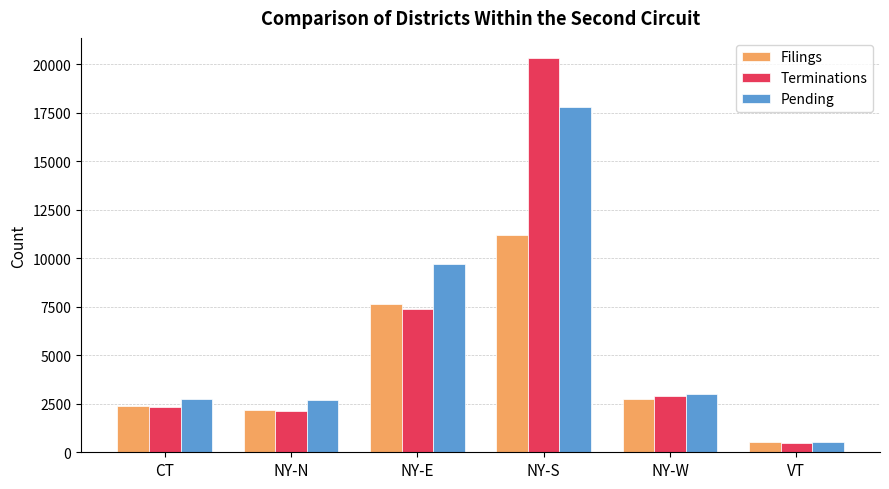

At which category is the sum across all series the highest?

NY-S